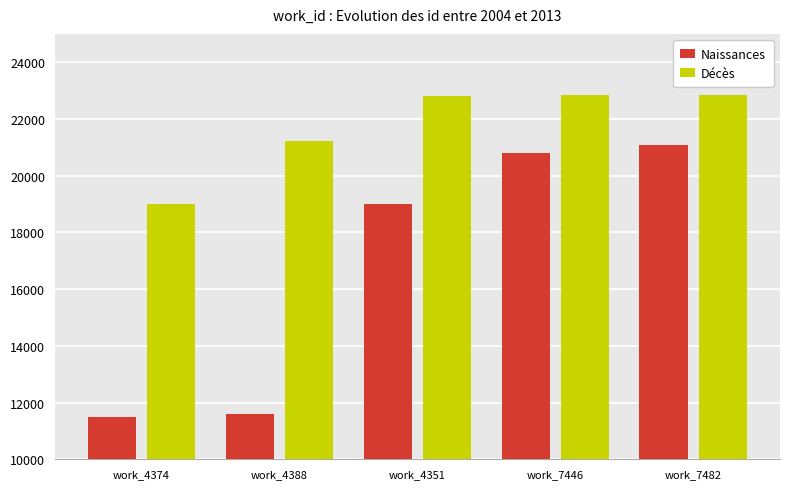

What is the lowest value of the Décès series?

19016